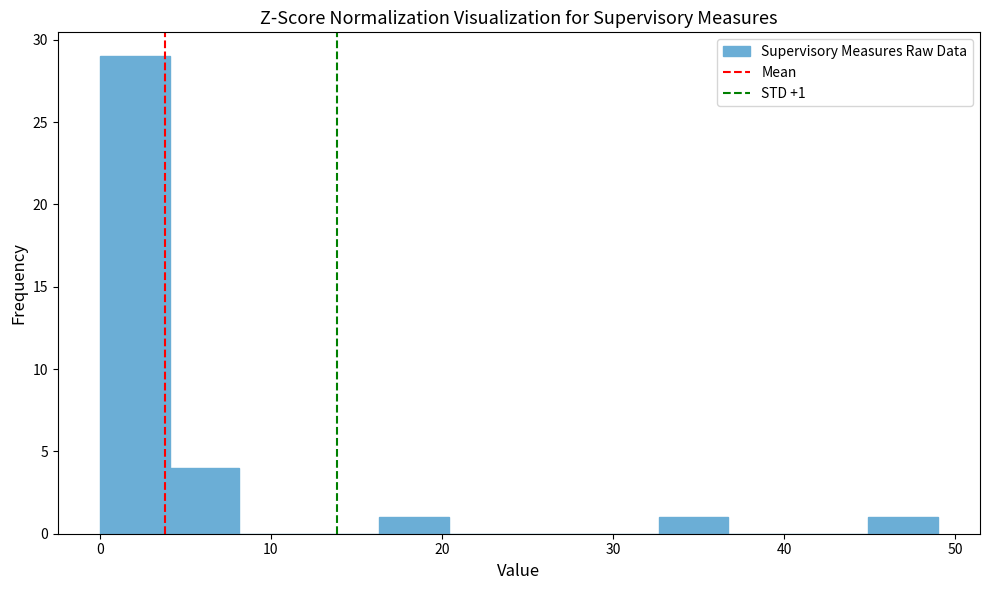

Which range on the x-axis has the tallest bar?

0 to 4